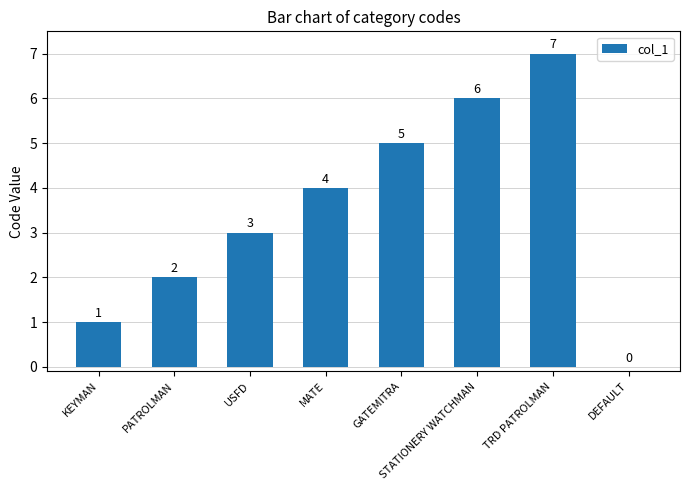

Is it true that the value at GATEMITRA is 5?

True